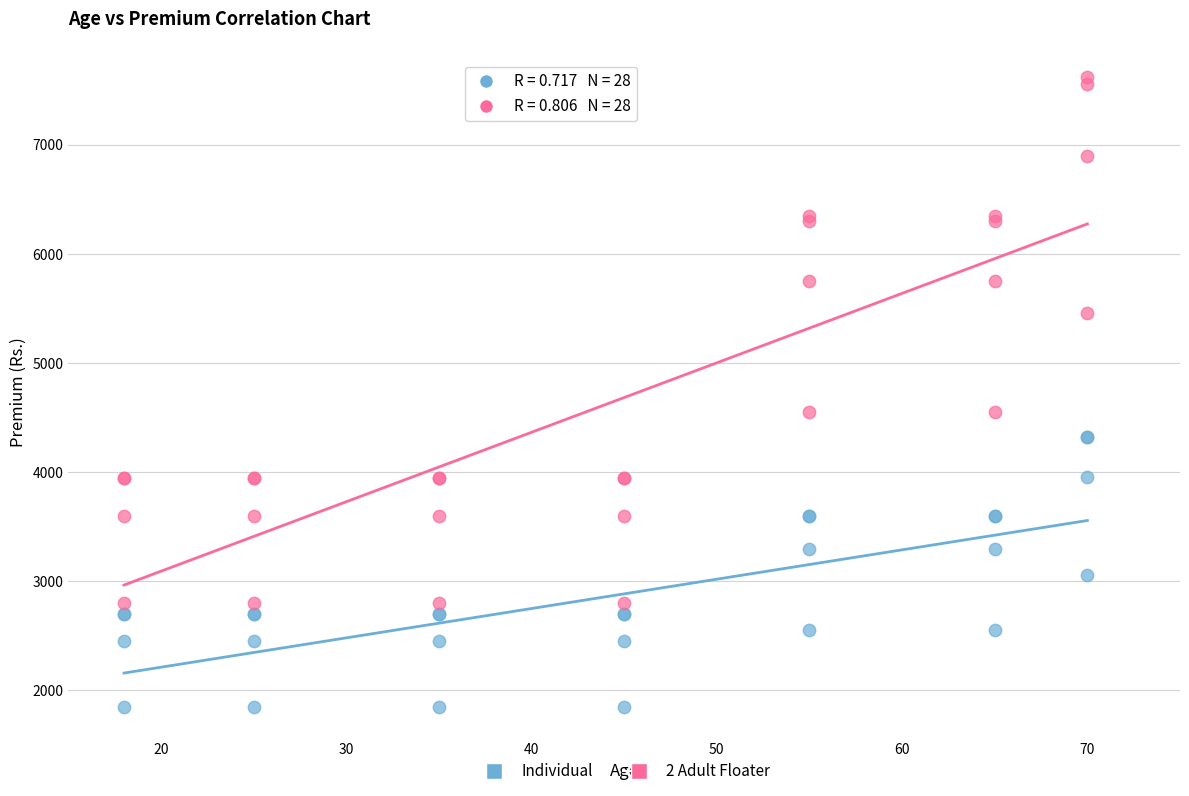

What is the X range (max minus min) for the scatter plot?

52